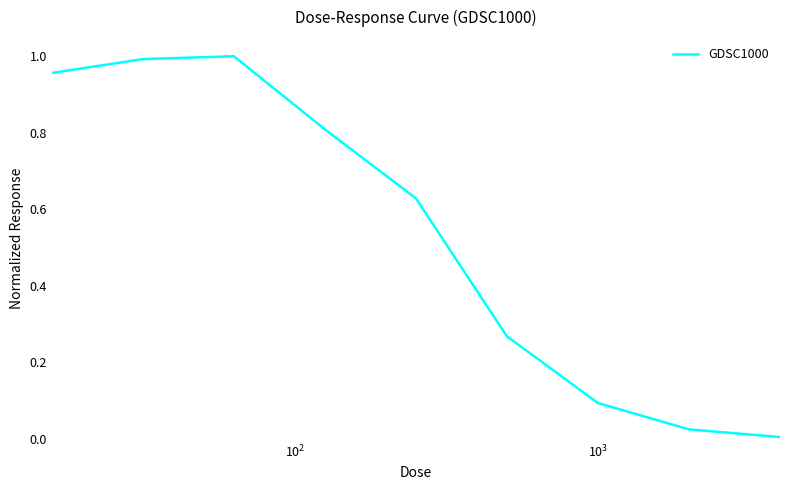

Does the chart have visible grid lines?

No